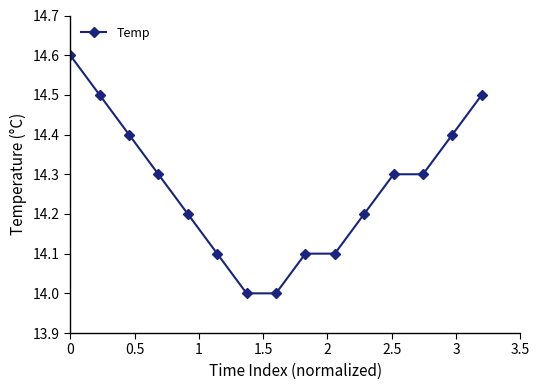

What is the difference between the second highest and second lowest values?

0.5